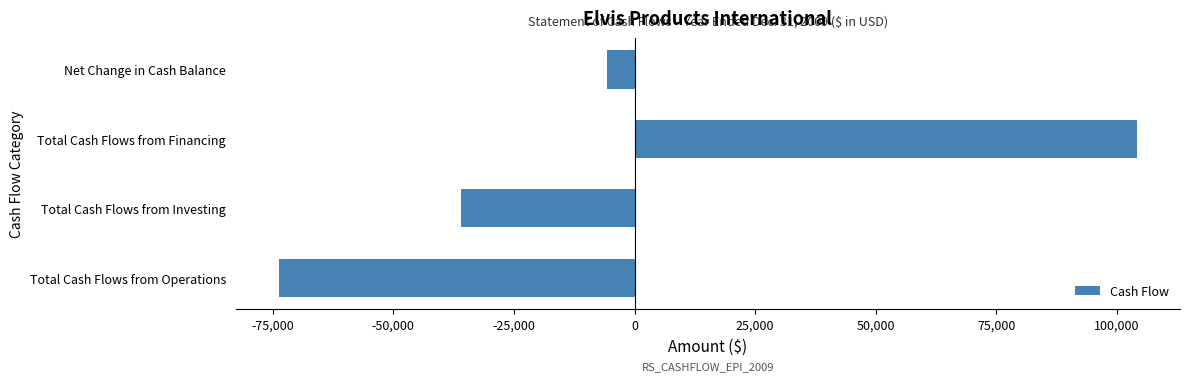

What is the sum of all values?

-11200